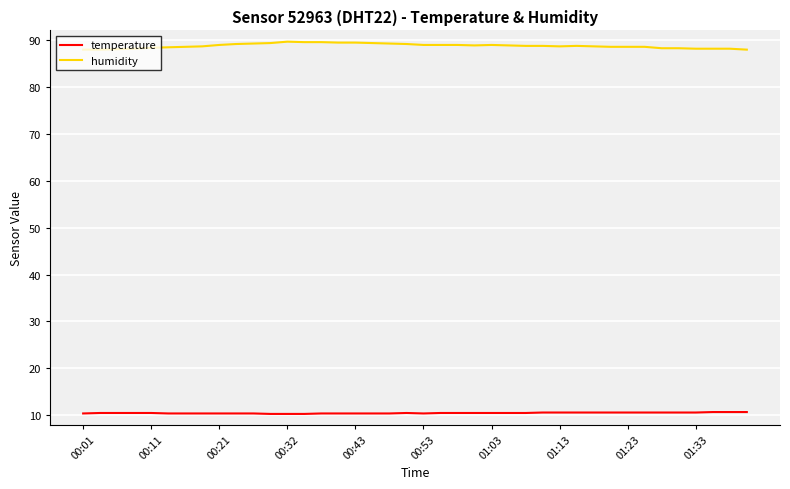

True or false: humidity and temperature cross at least once.

False